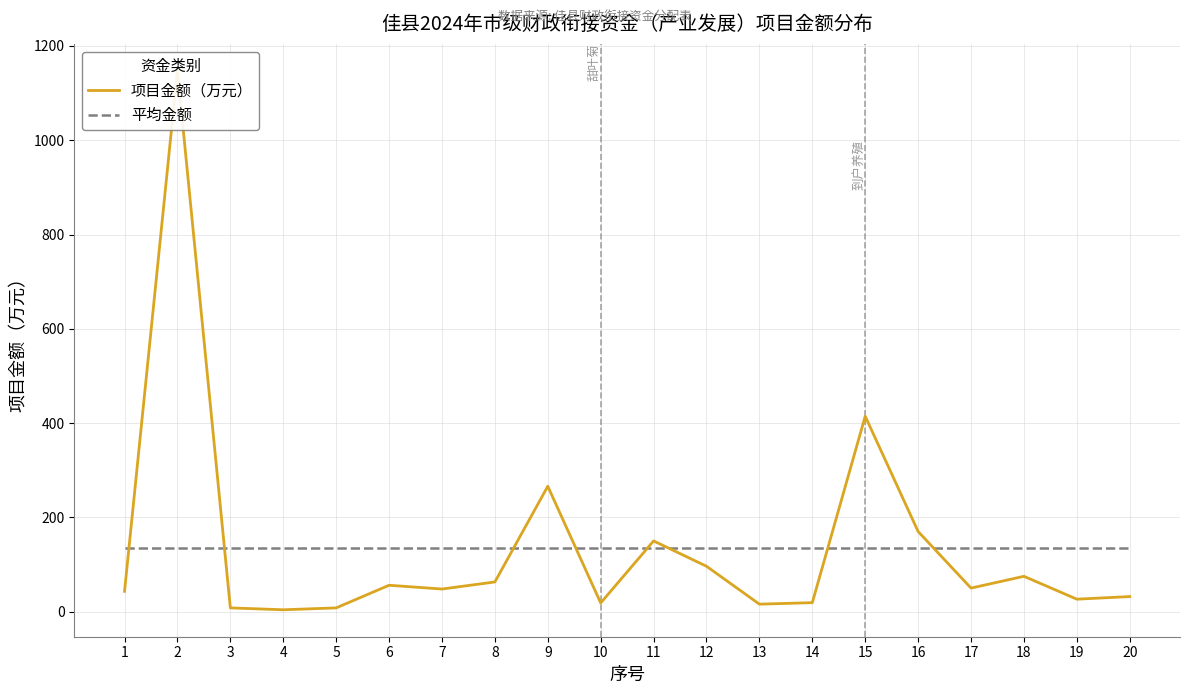

What is the value of the 项目金额（万元） point at the 18th from the left?

75.0